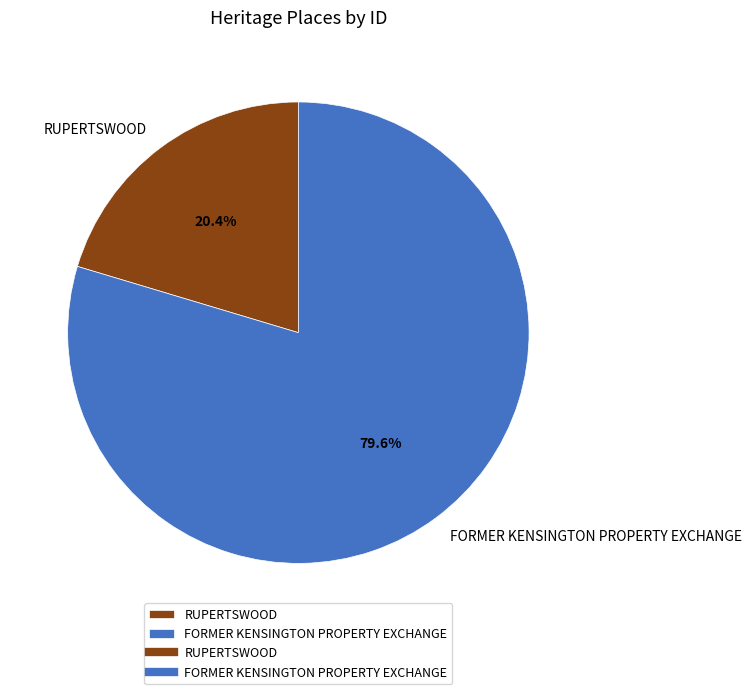

Rank the categories by value from highest to lowest.

FORMER KENSINGTON PROPERTY EXCHANGE, RUPERTSWOOD